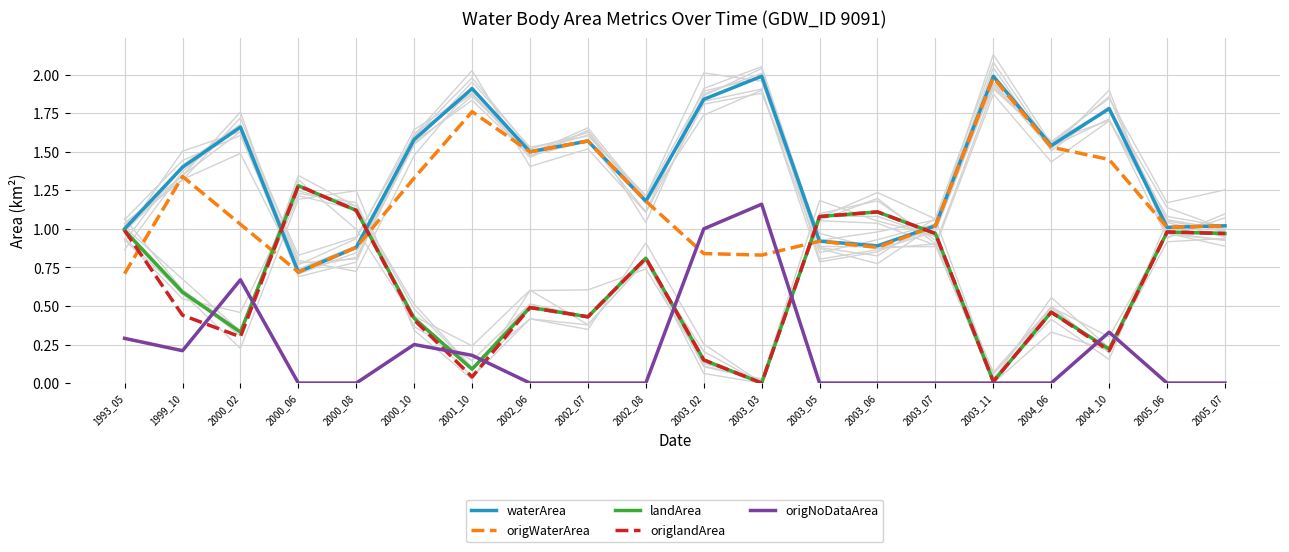

Is it true that waterArea equals 0.9 at 2003_05?

True